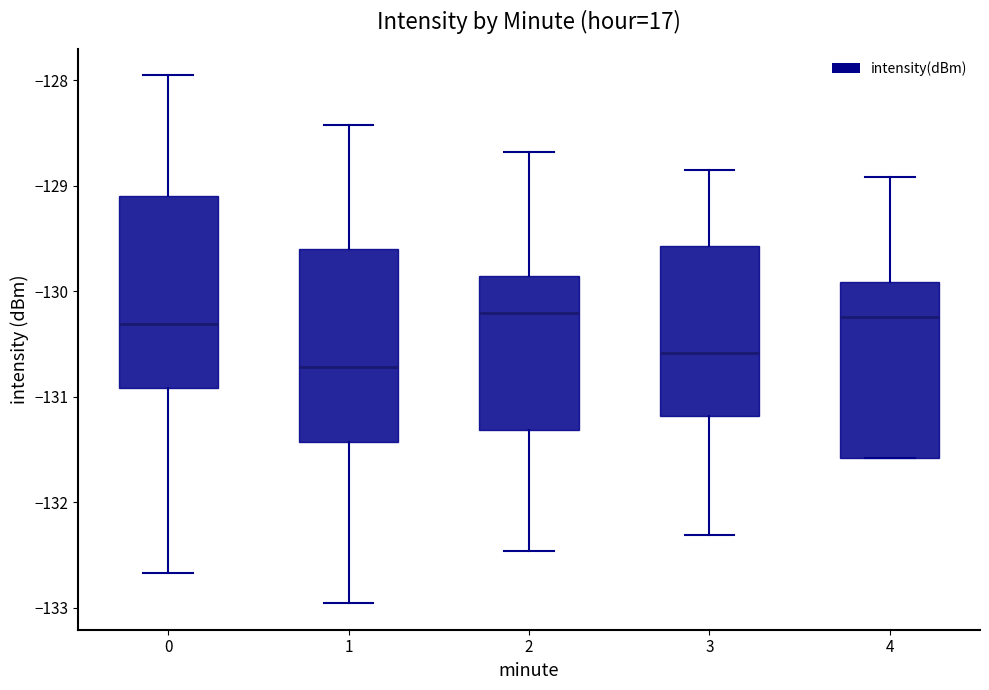

Reading left to right, read every box against the y-axis: the position of its median line, the range the box covers, and the ends of its whiskers. The values are not printed on the chart, so give them approximately, as read against the axis.

0: median -130.3, box -130.9 to -129.1, whiskers -132.7 to -127.9
1: median -130.7, box -131.4 to -129.6, whiskers -133.0 to -128.4
2: median -130.2, box -131.3 to -129.9, whiskers -132.5 to -128.7
3: median -130.6, box -131.2 to -129.6, whiskers -132.3 to -128.8
4: median -130.2, box -131.6 to -129.9, whiskers -131.6 to -128.9